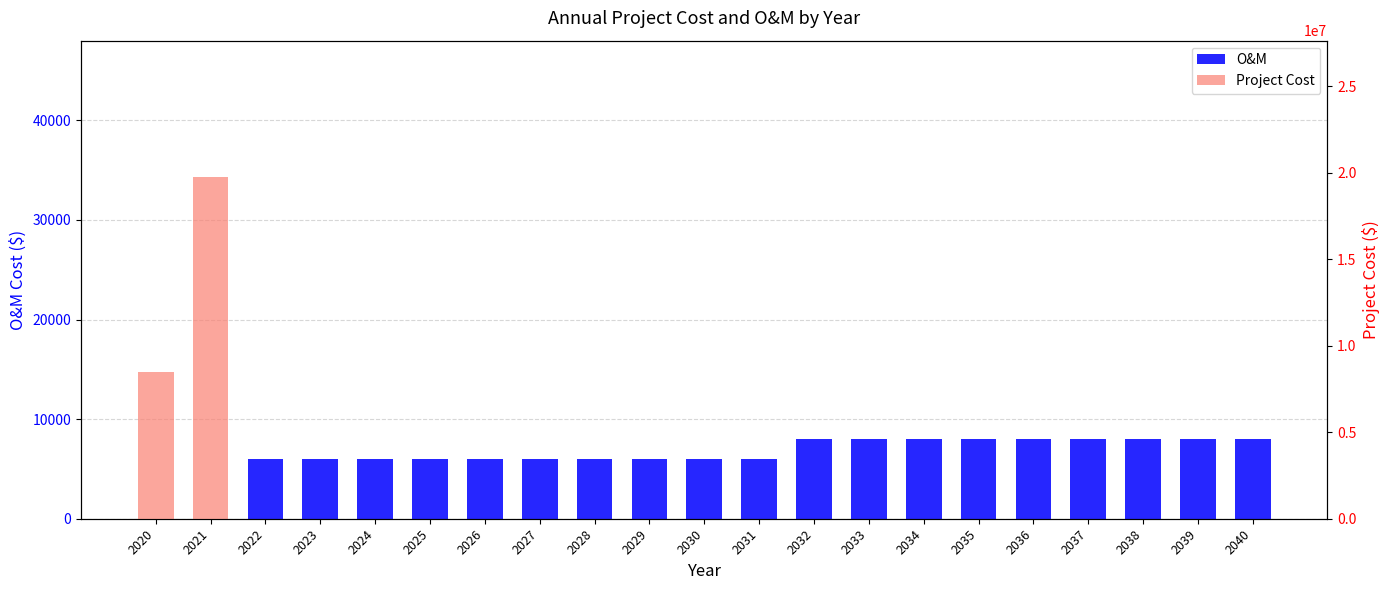

At which category is the sum across all series the highest?

2021